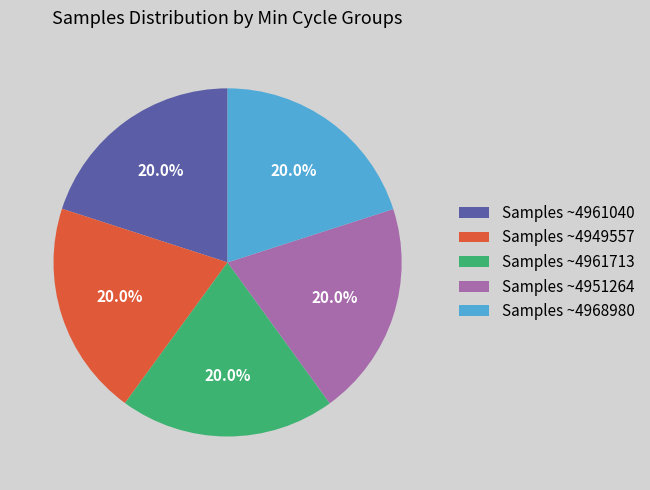

Is Samples ~4961040 the majority of the pie?

No